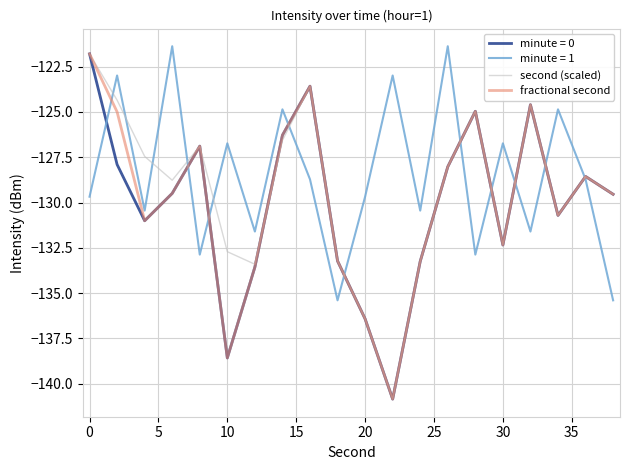

Is this an area chart (filled region under the line)?

No